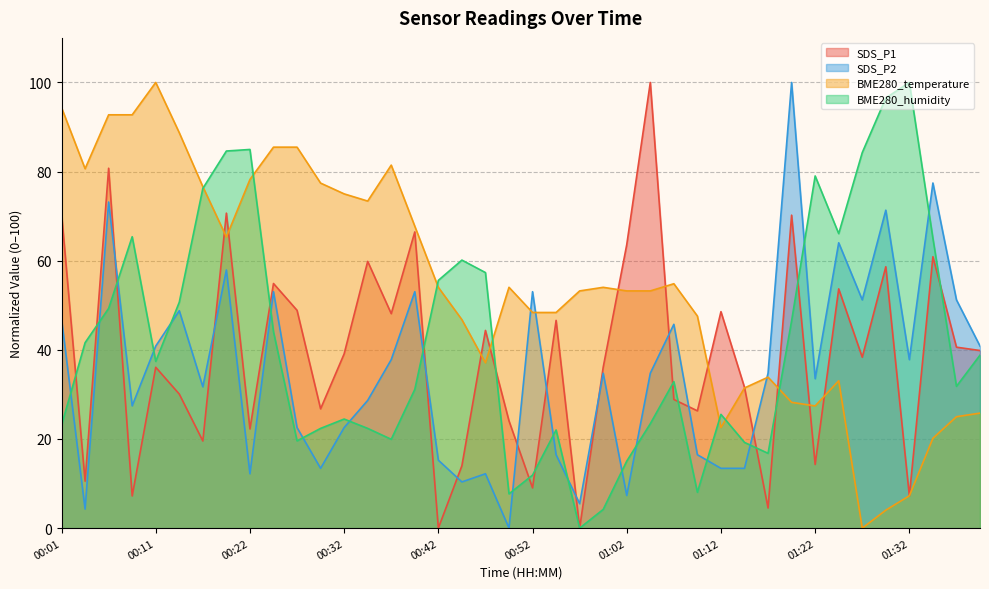

In BME280_temperature, how many points are lower than both neighbors (excluding endpoints)?

7